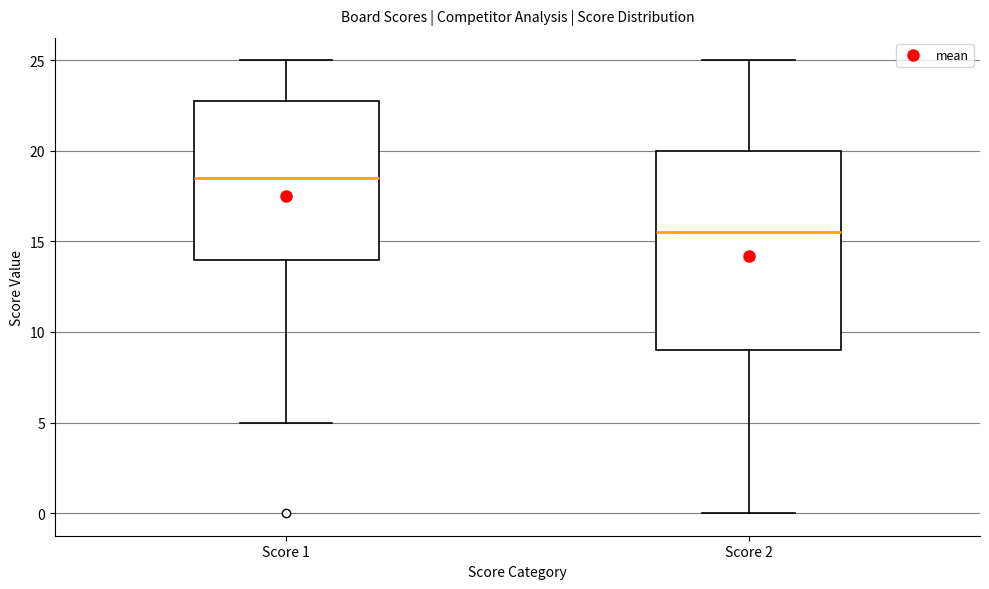

Reading left to right, transcribe this box plot: for each box, give where its median line is, the range the box spans, and where its two whiskers end, as read against the y-axis. The values are not printed on the chart, so give them approximately, as read against the axis.

Score 1: median 18.5, box 14.0 to 23.0, whiskers 5.0 to 25.0
Score 2: median 15.5, box 9.0 to 20.0, whiskers 0.0 to 25.0